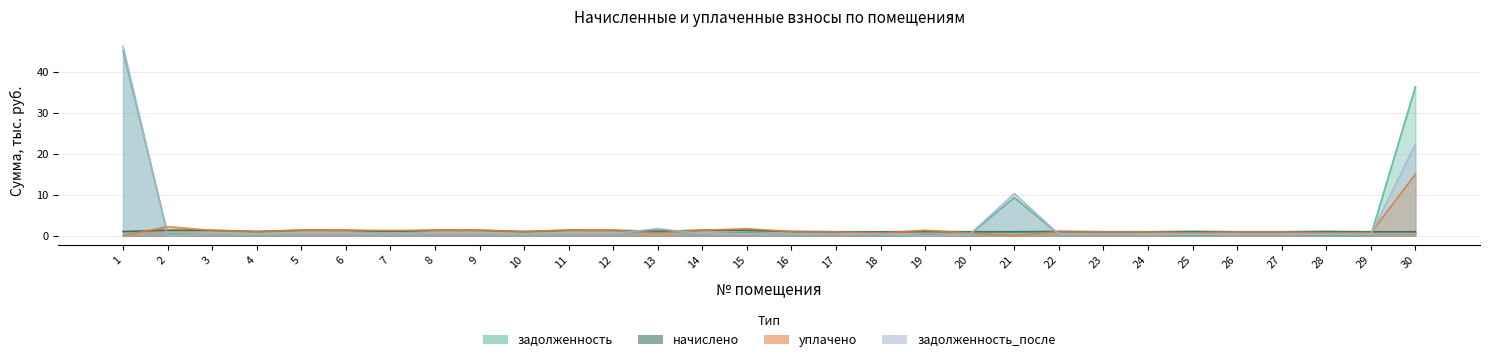

True or false: задолженность has a value of 0.3 at 20.

True